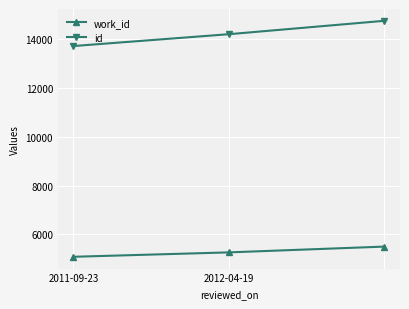

What is the lowest value of the id series?

13699